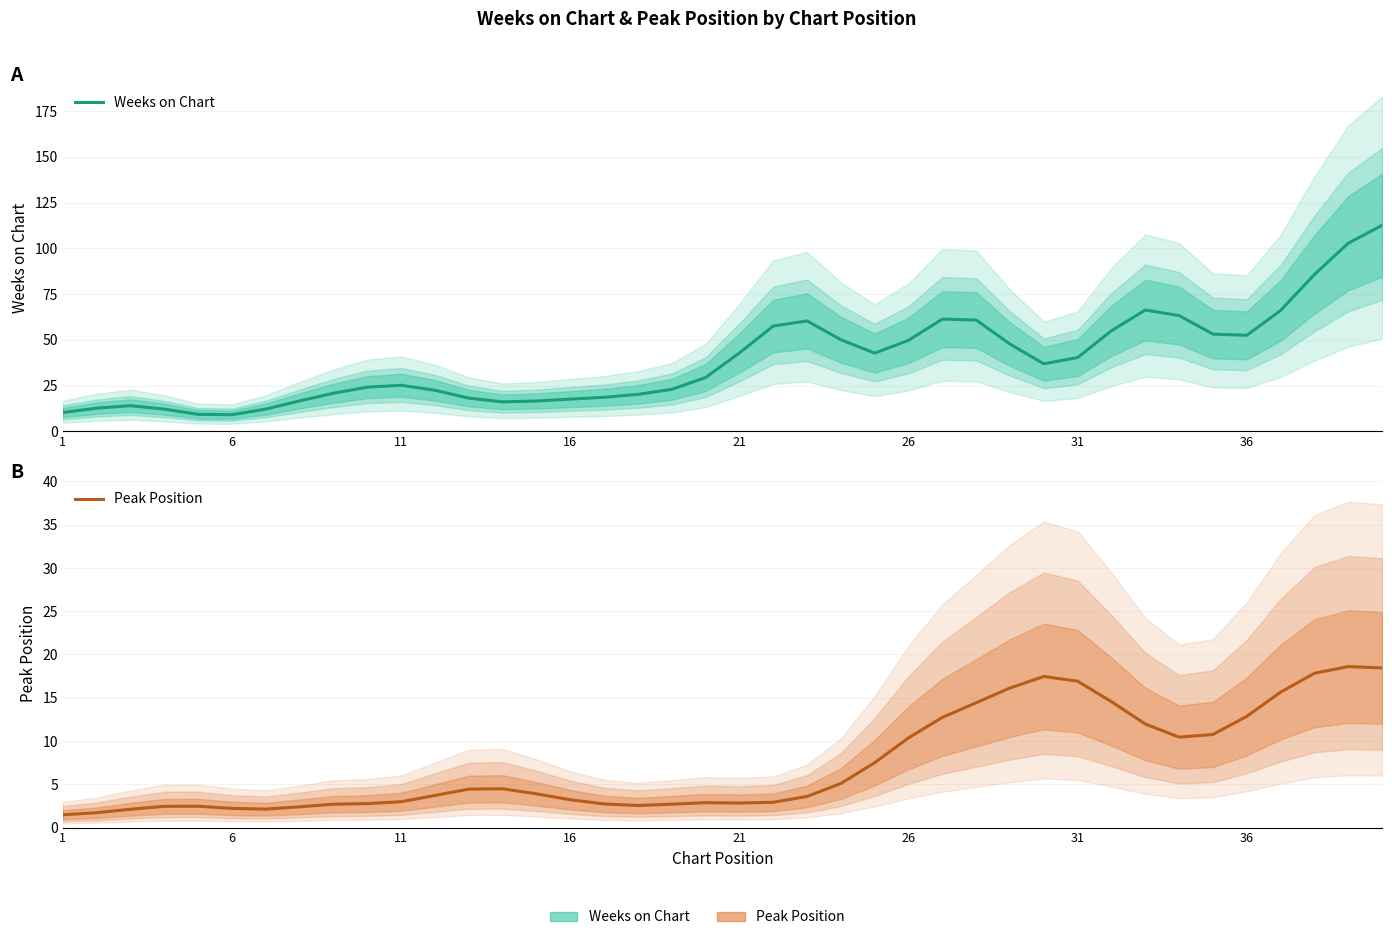

List the series in order of their peak value, highest first.

Weeks on Chart, Peak Position